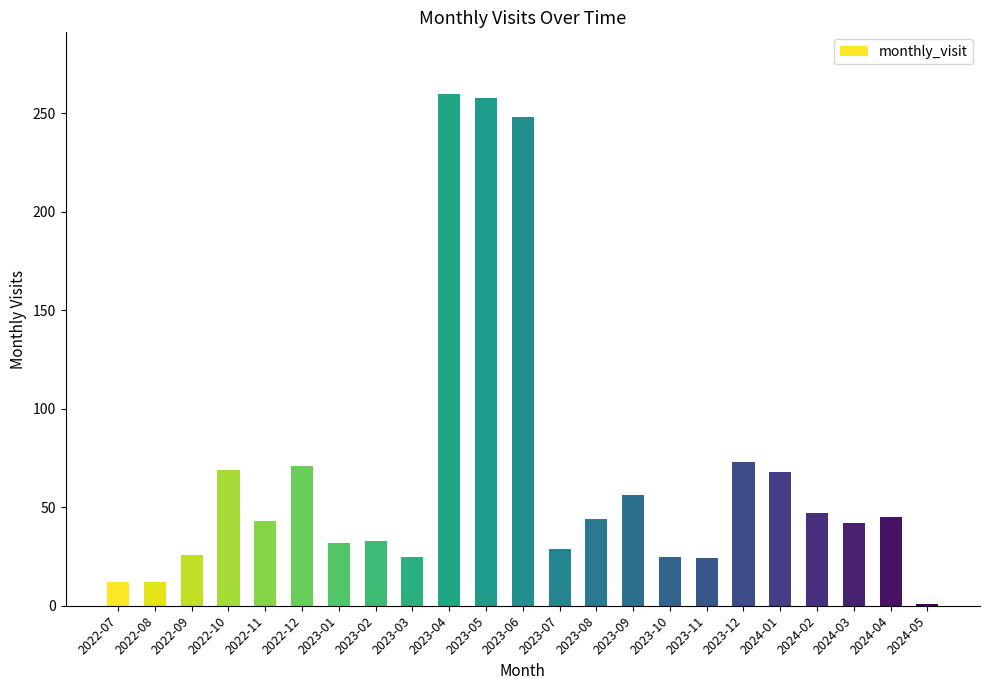

Where does the data first go above 43?

2022-10